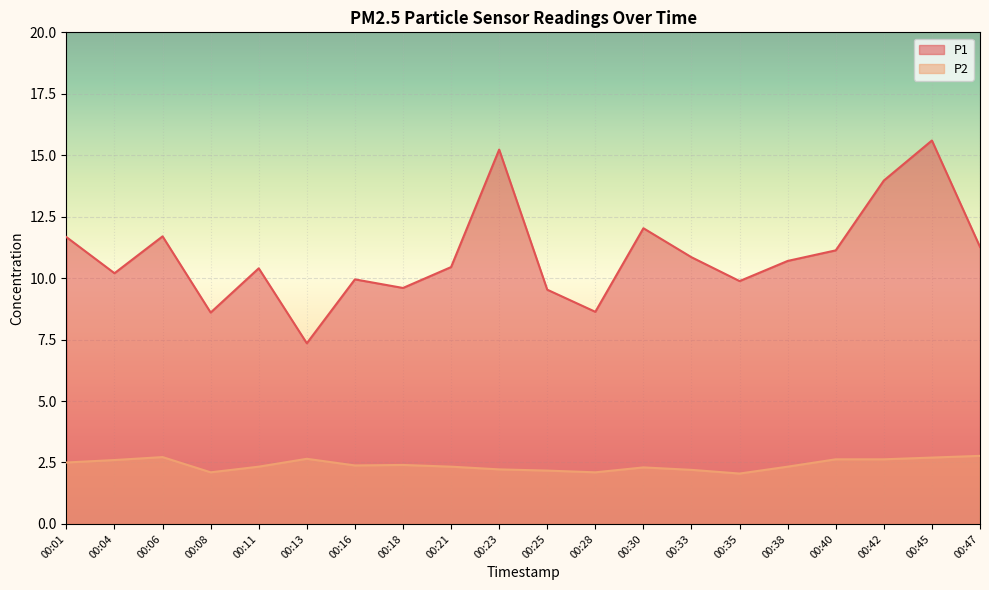

Reading left to right, list all the values displayed in this chart.

P1: 00:01=11.7	00:04=10.2	00:06=11.7	00:08=8.6	00:11=10.4	00:13=7.3	00:16=9.9	00:18=9.6	00:21=10.4	00:23=15.2	00:25=9.5	00:28=8.6	00:30=12.0	00:33=10.8	00:35=9.9	00:38=10.7	00:40=11.1	00:42=14.0	00:45=15.6	00:47=11.3
P2: 00:01=2.5	00:04=2.6	00:06=2.7	00:08=2.1	00:11=2.3	00:13=2.6	00:16=2.4	00:18=2.4	00:21=2.3	00:23=2.2	00:25=2.2	00:28=2.1	00:30=2.3	00:33=2.2	00:35=2.0	00:38=2.3	00:40=2.6	00:42=2.6	00:45=2.7	00:47=2.8